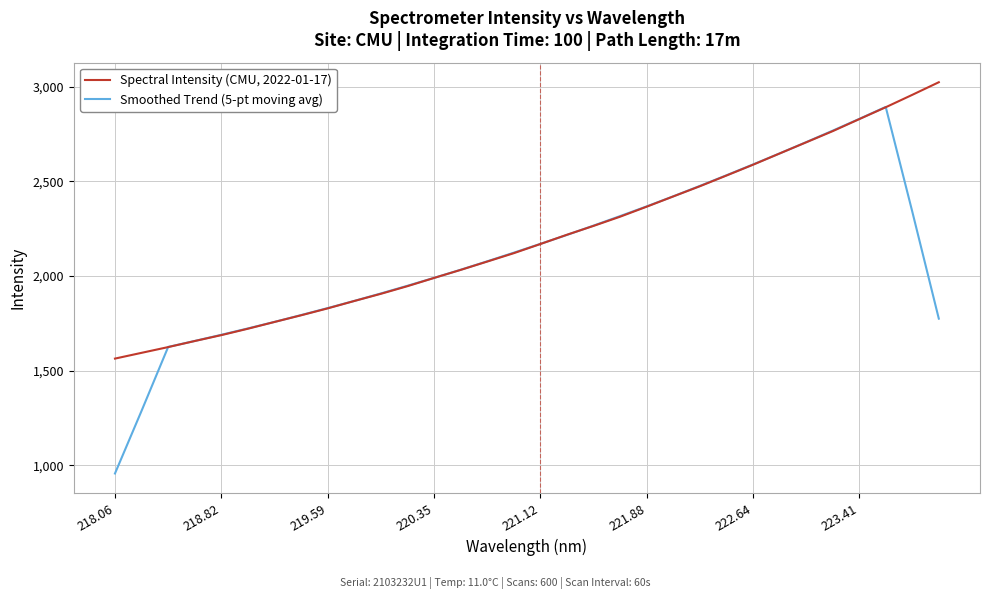

What is the highest value of the Spectral Intensity (CMU, 2022-01-17) series?

3023.1